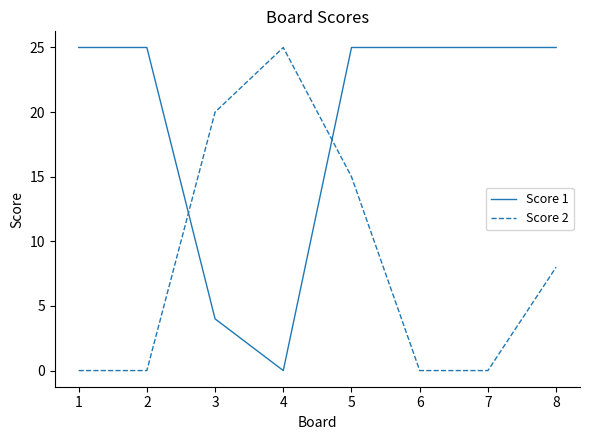

Which series has the largest total across all categories?

Score 1